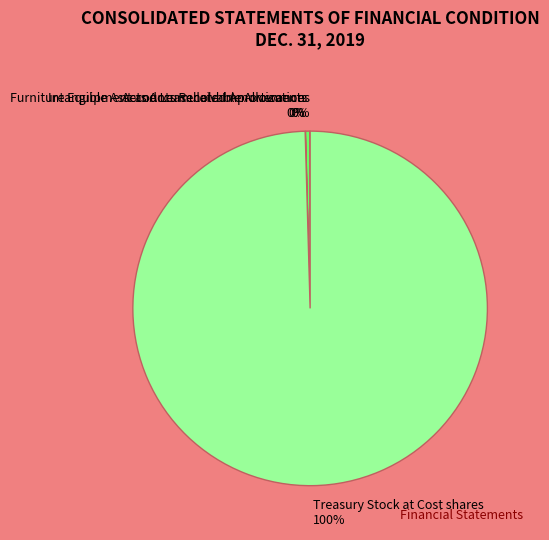

Is the sum of Treasury Stock at Cost shares and Furniture Equipment and Leasehold Improvements greater than half?

Yes